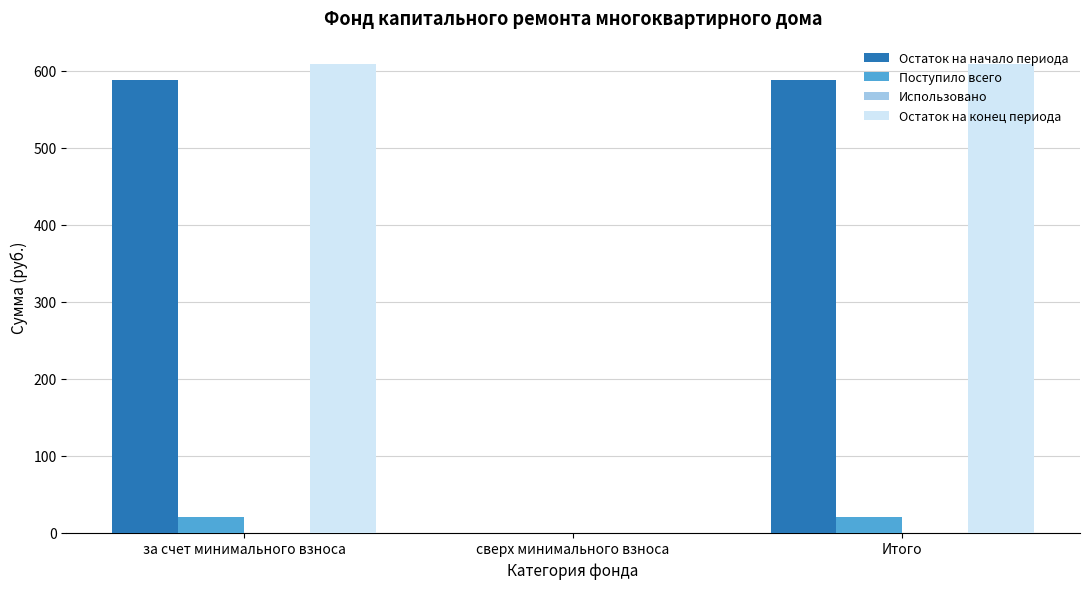

How many groups of bars are there?

3